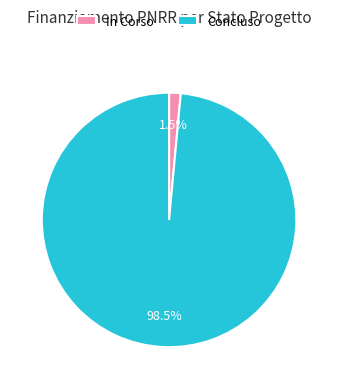

Between Concluso and In Corso, which is larger?

Concluso